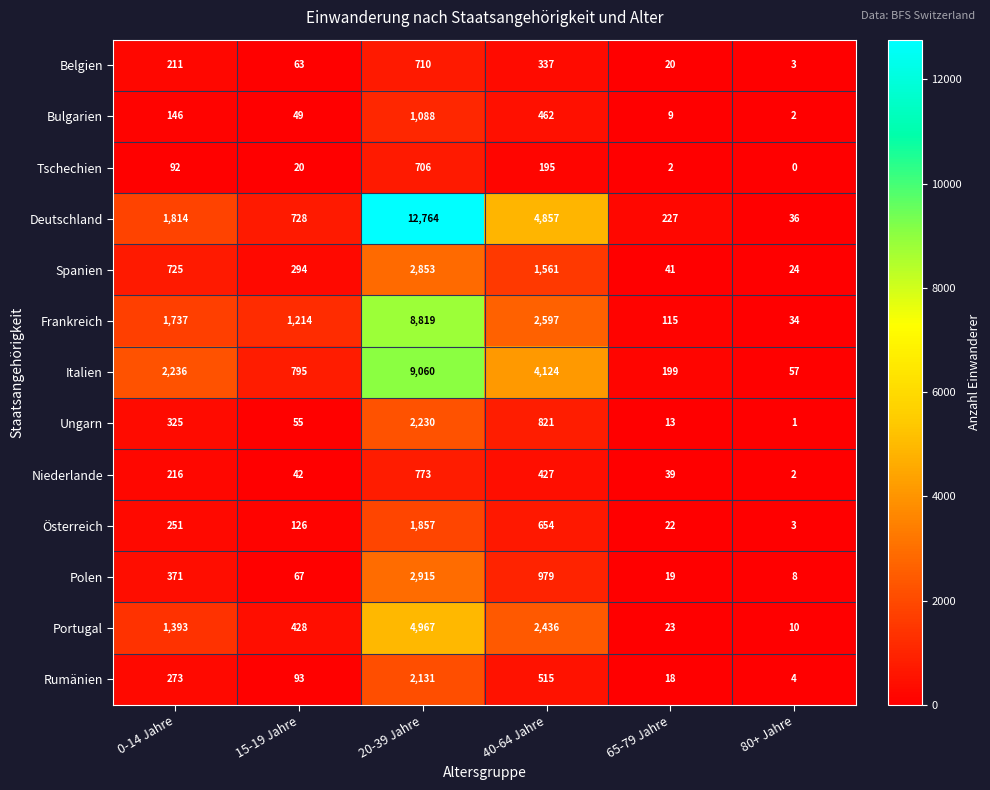

Read the Ungarn value at 20-39 Jahre.

2230